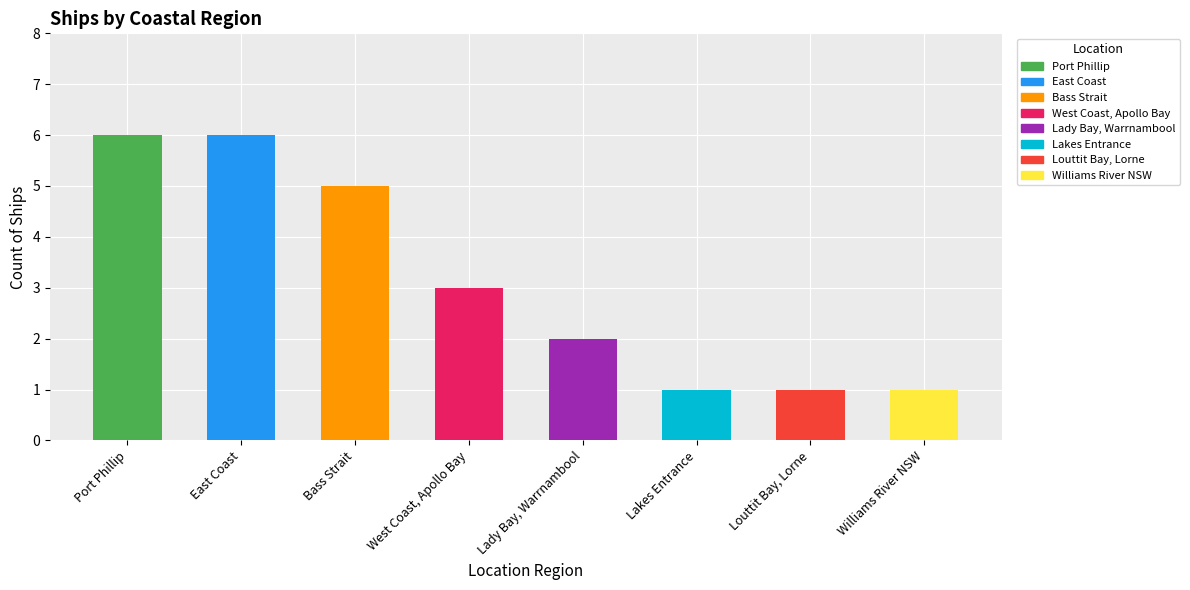

What is the label of the 6th bar from the right?

Bass Strait